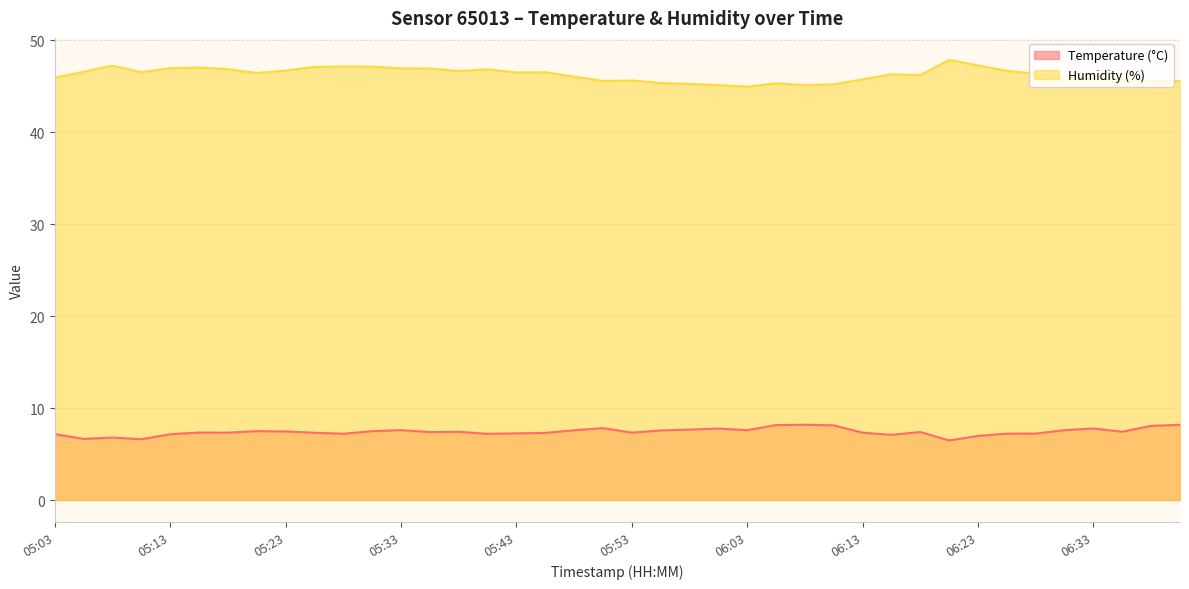

At which label is Humidity (%) closest to 46?

06:30